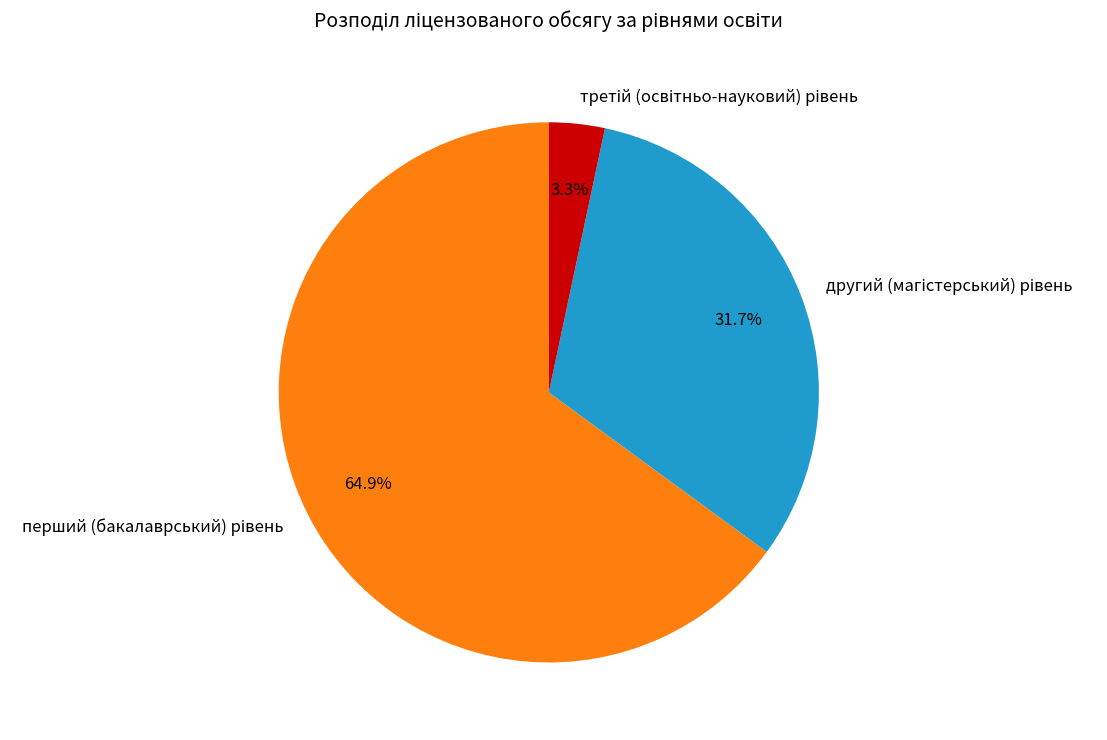

Is there any slice that represents more than half of the pie?

Yes